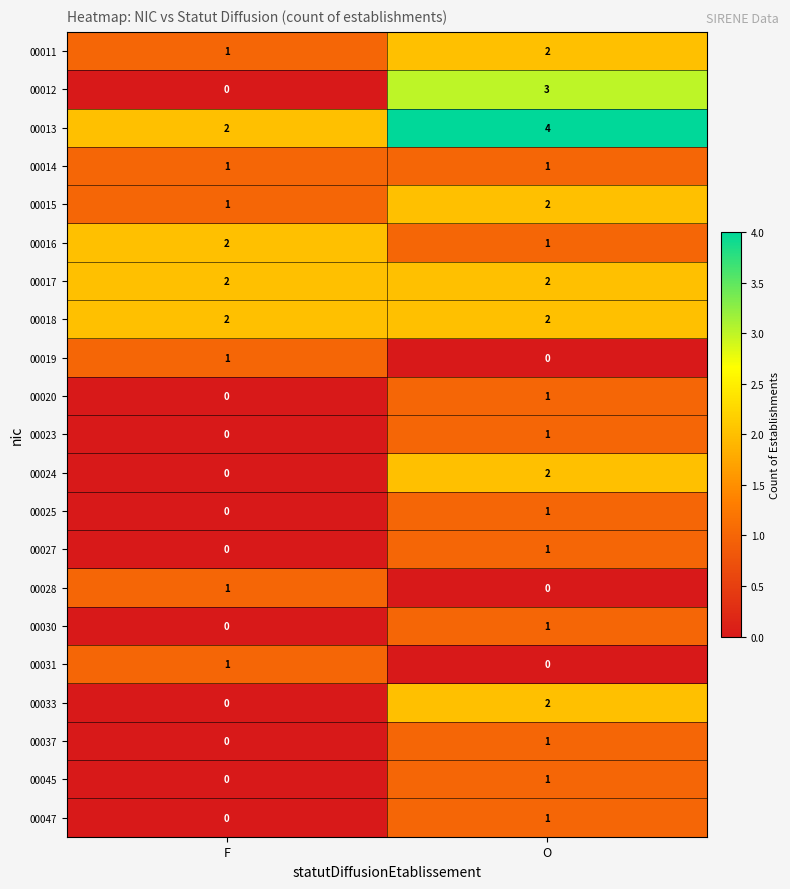

List the labels in order of 00027 value, largest first.

O, F